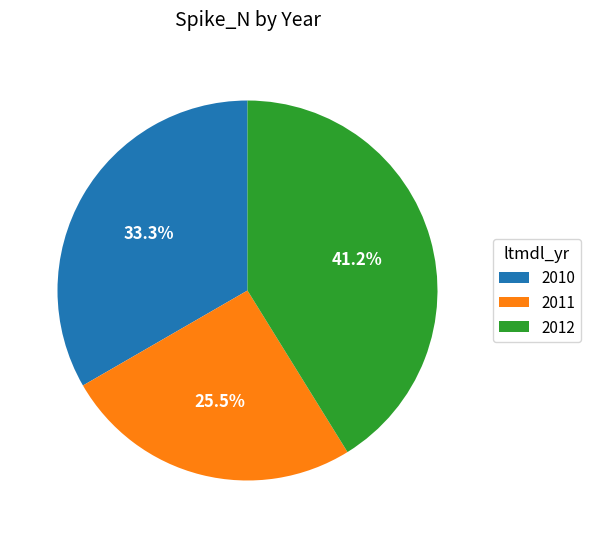

Is there any slice that represents more than half of the pie?

No